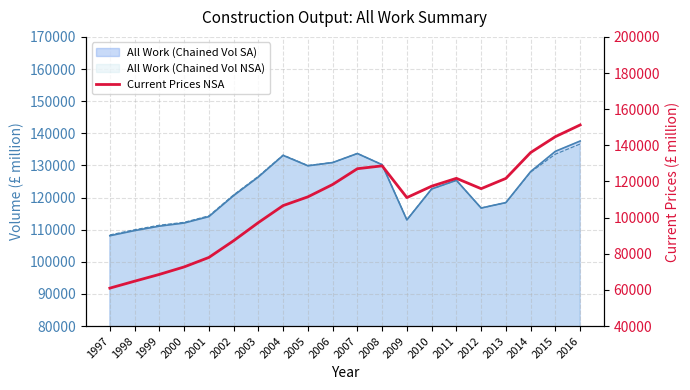

What is the sum of the values at 2012 and 2008?

244658